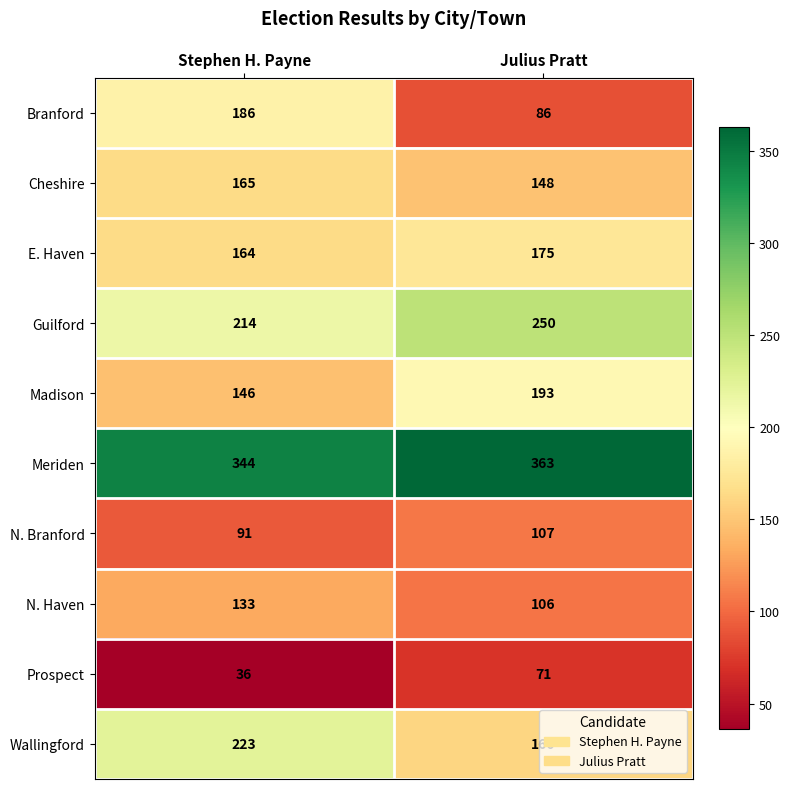

At which category does the chart reach its peak across all series?

Julius Pratt